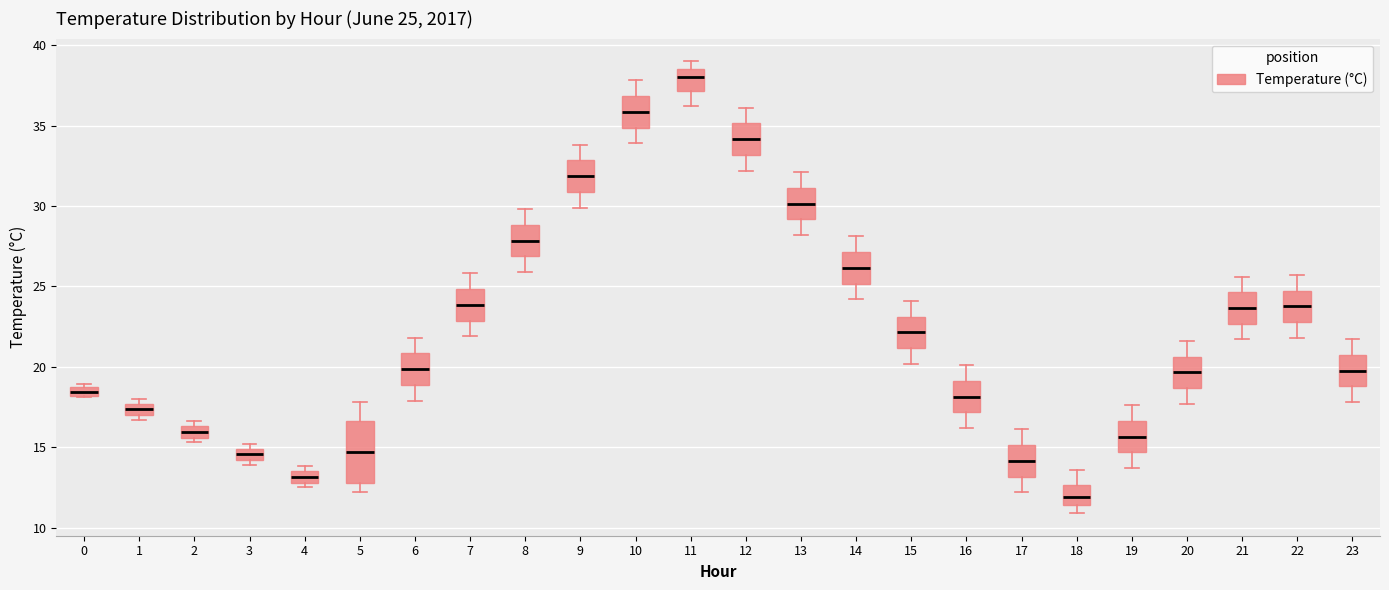

Comparing the boxes themselves (not the whiskers), which one is the tallest?

5